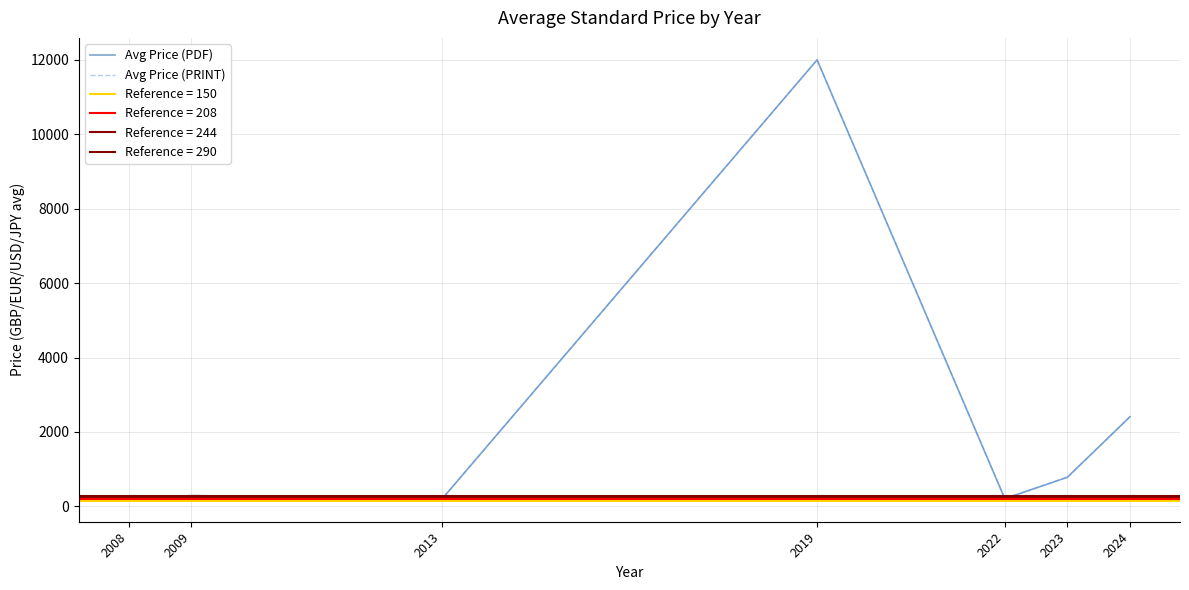

At which label does Avg Price (PDF) reach its peak?

2019